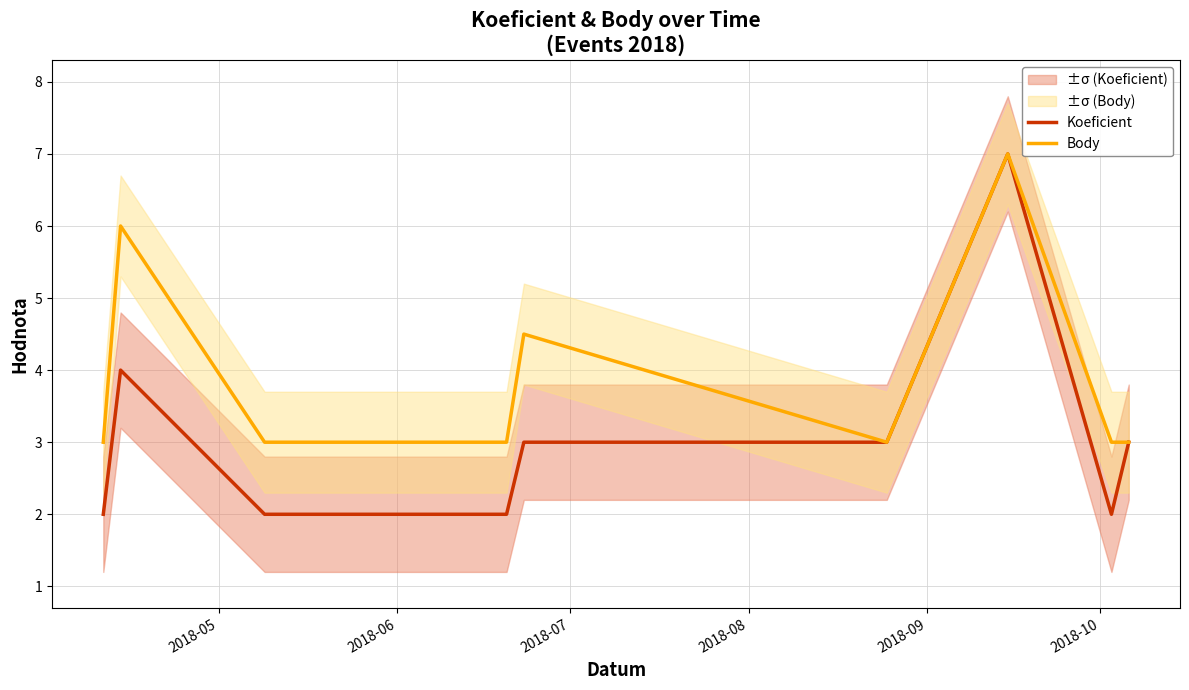

What are all the series names shown in the legend?

Koeficient, Body